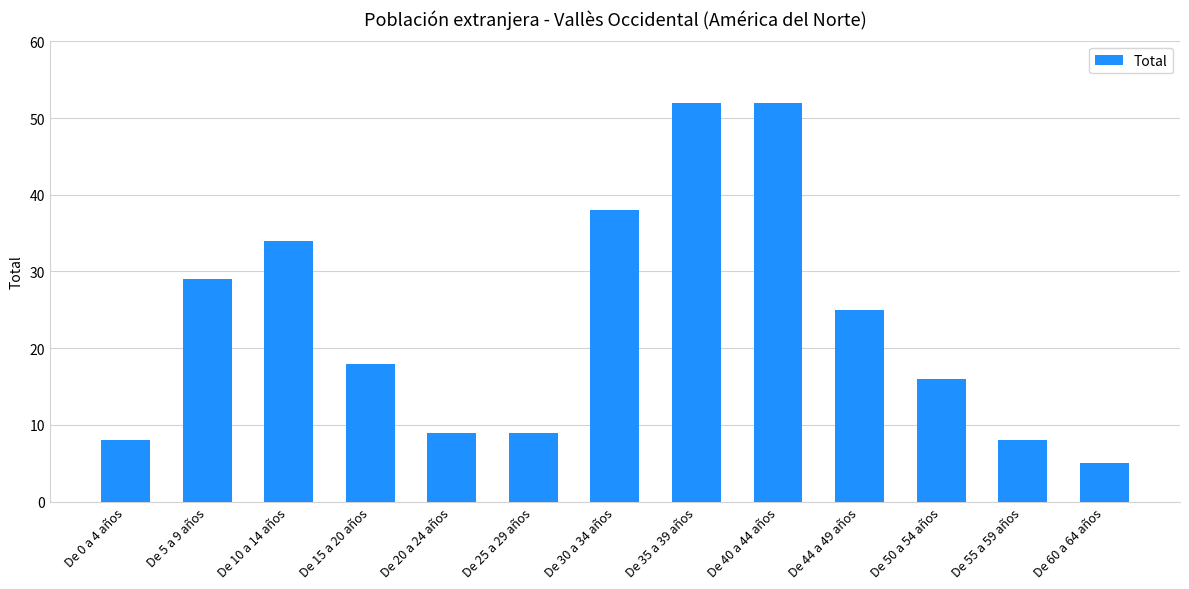

What is the difference between the second highest and minimum values?

47